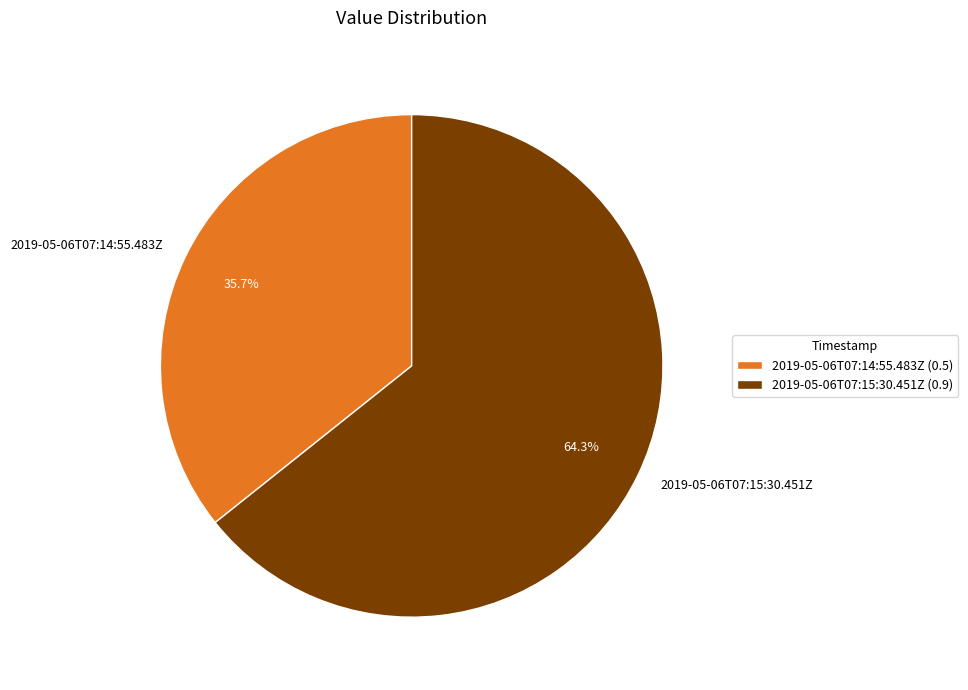

True or false: 2019-05-06T07:15:30.451Z accounts for 64% of the total.

True